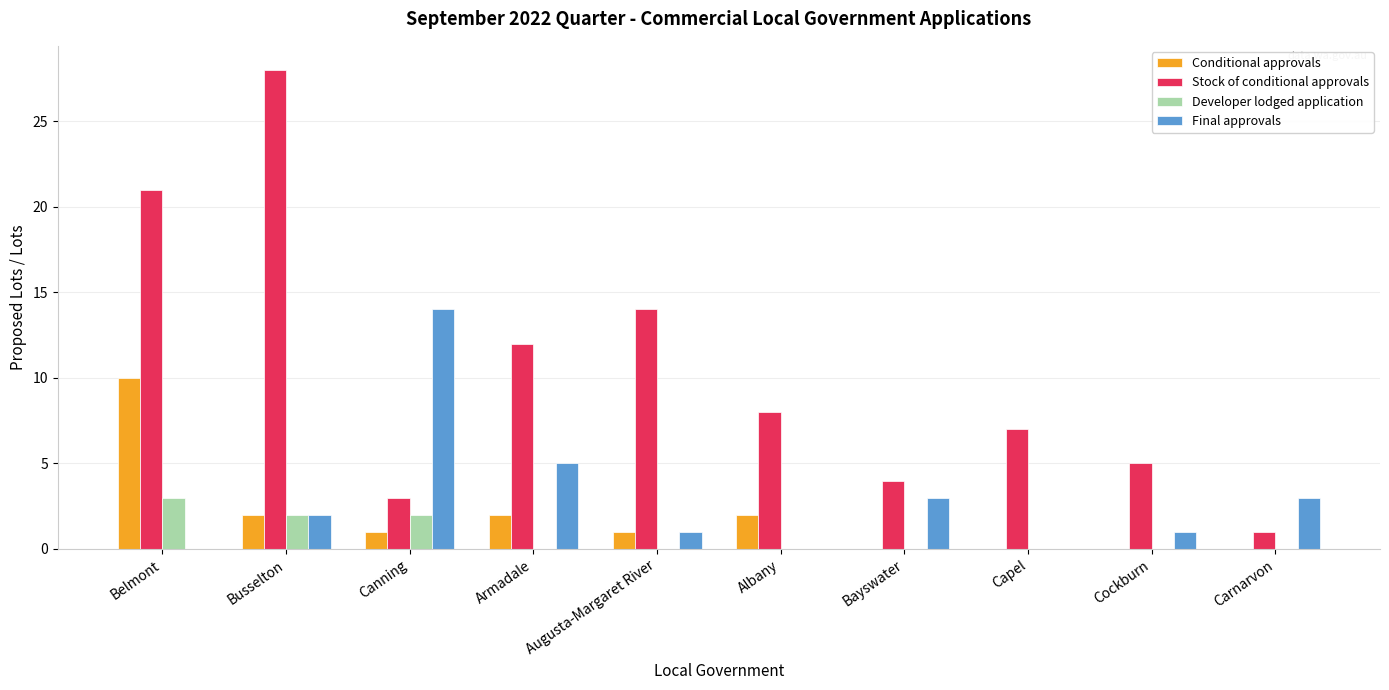

How many categories are shown in the chart?

10